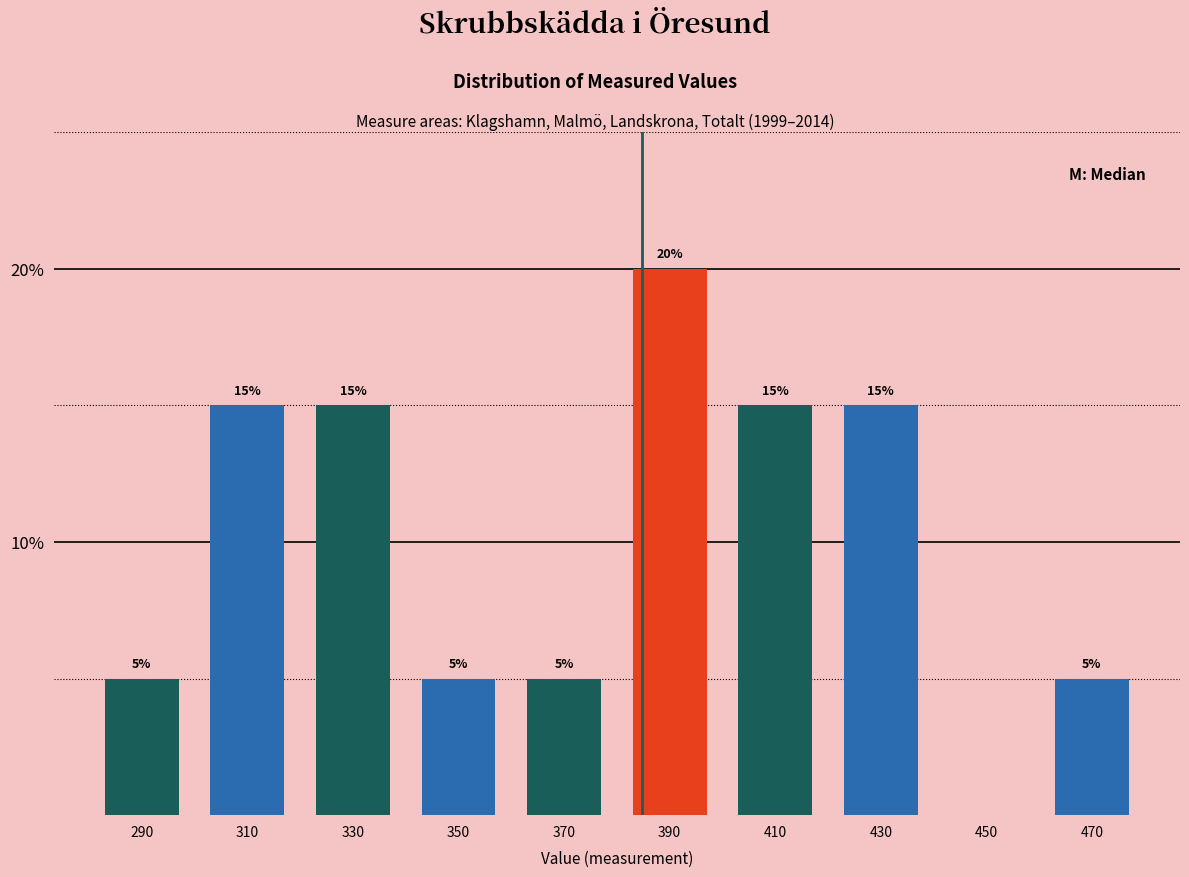

Reading left to right, extract all data points from this chart.

290=5	310=15	330=15	350=5	370=5	390=20	410=15	430=15	450=0	470=5